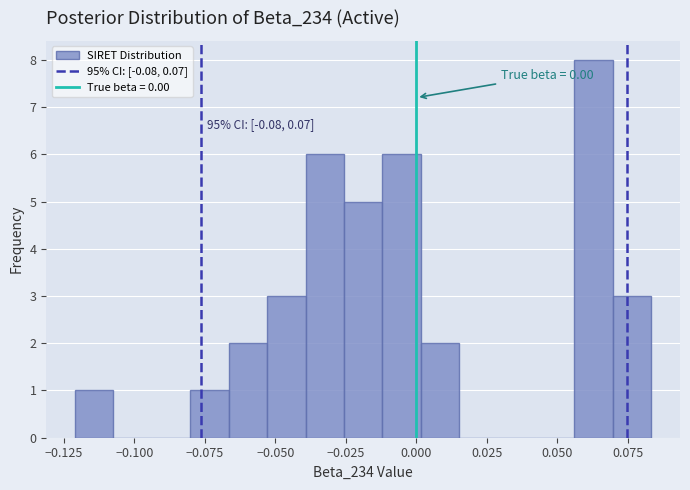

Read against the x-axis, roughly where is the centre of the tallest bar?

0.065